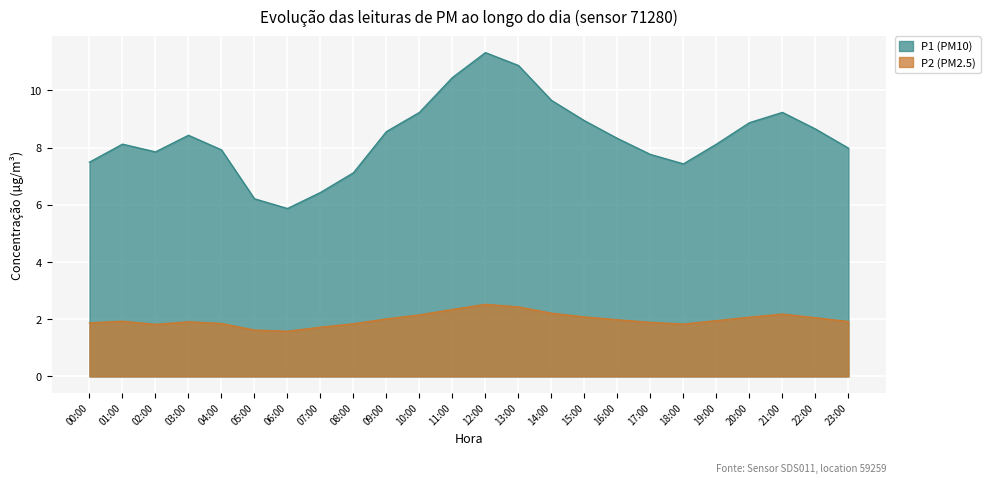

What is the lowest value of the P1 series?

5.9